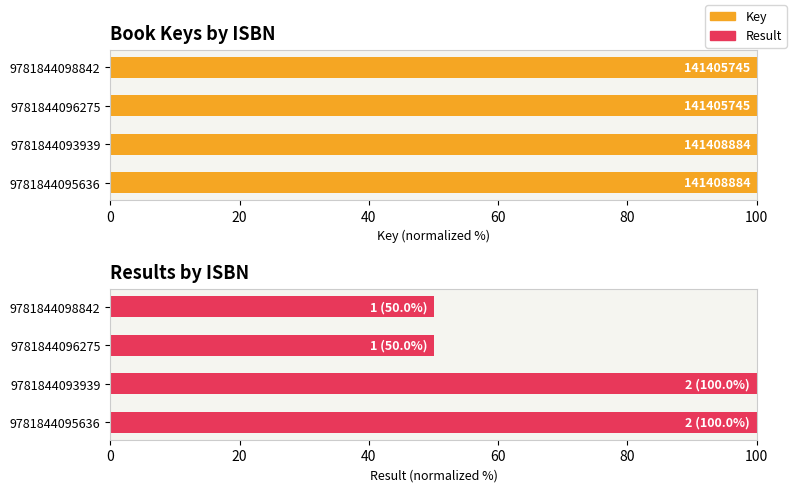

How many bars are there in each group?

2